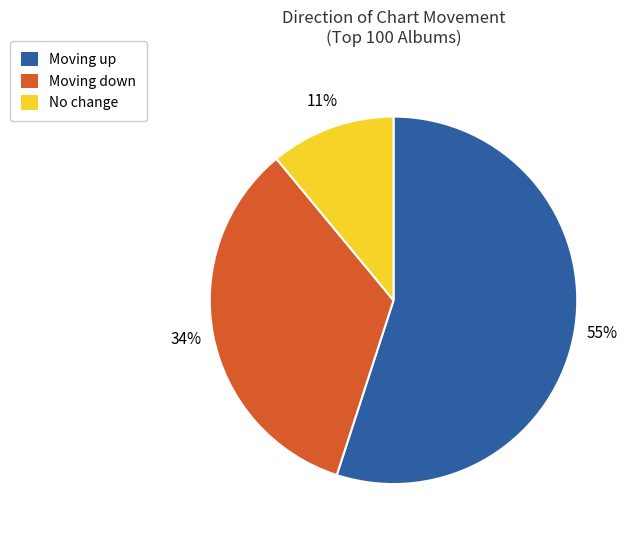

Is there any slice that represents more than half of the pie?

Yes